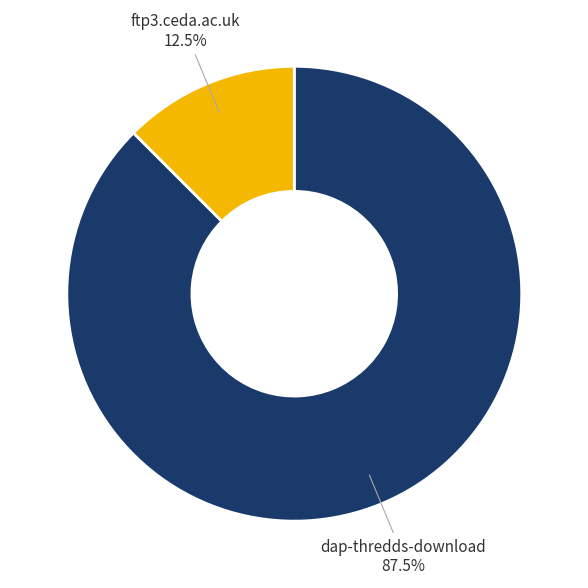

Count the number of slices in the pie.

2